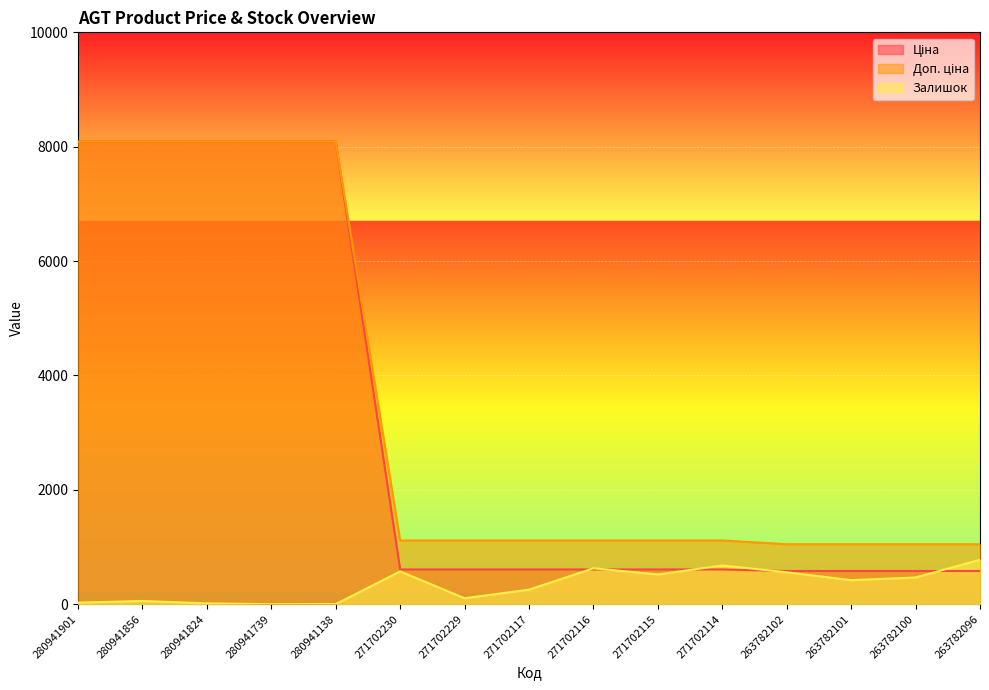

True or false: Доп. ціна and Залишок cross at least once.

False